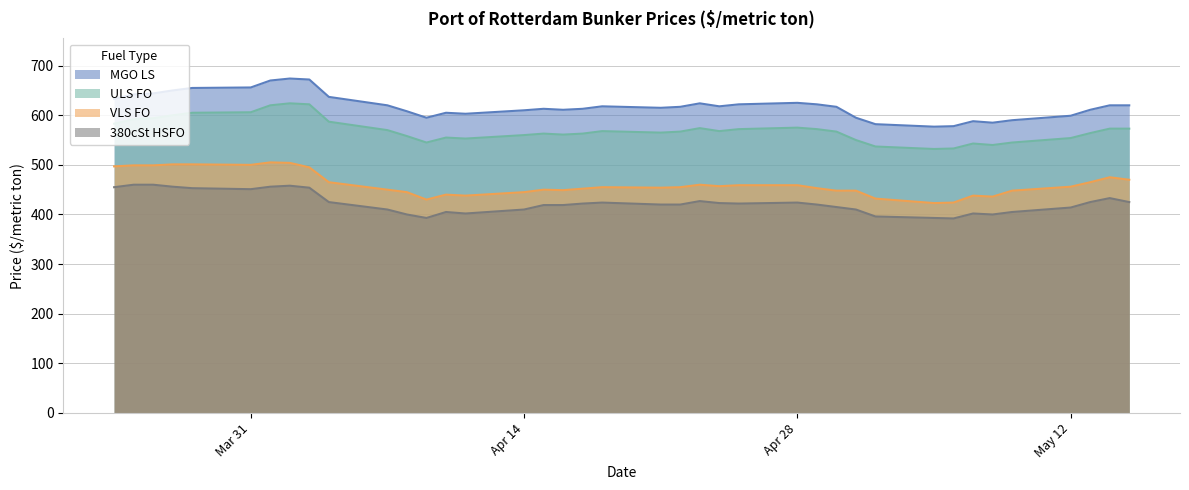

True or false: ULS FO and 380cSt HSFO intersect in this chart.

False